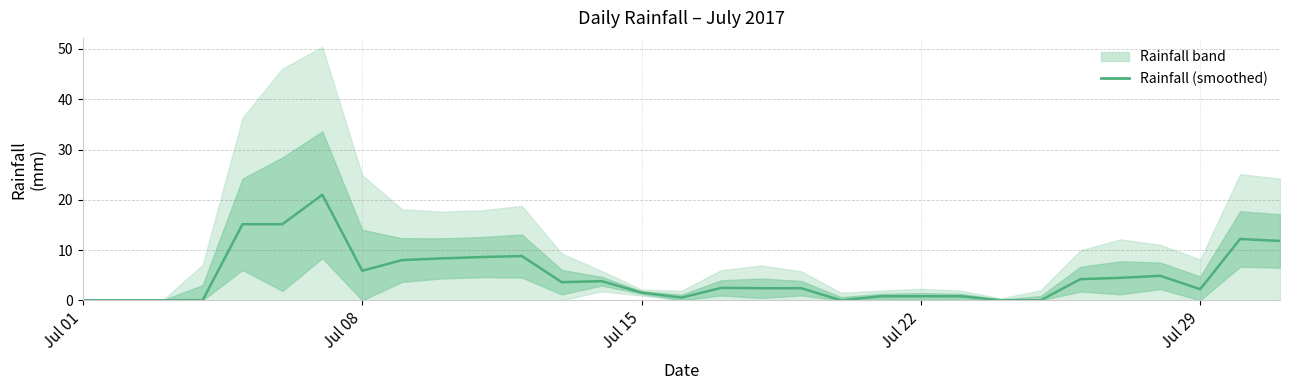

How many lines are shown in the chart?

1